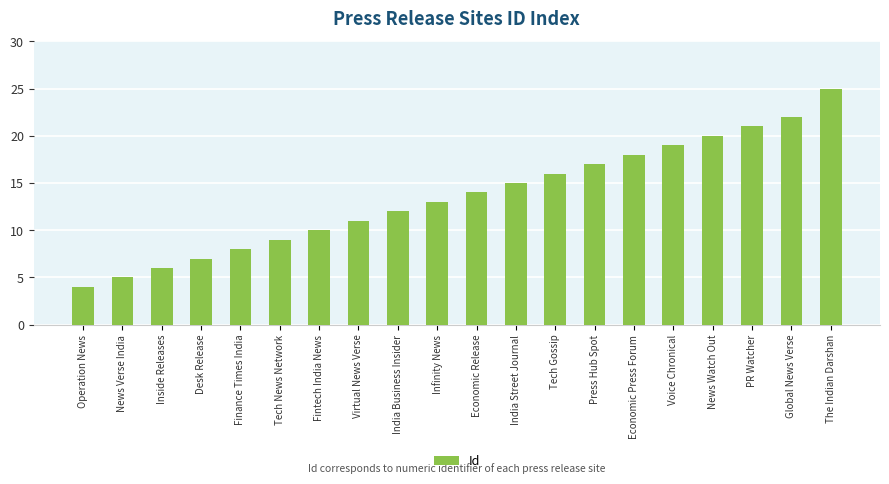

List the labels in order of value, largest first.

The Indian Darshan, Global News Verse, PR Watcher, News Watch Out, Voice Chronical, Economic Press Forum, Press Hub Spot, Tech Gossip, India Street Journal, Economic Release, Infinity News, India Business Insider, Virtual News Verse, Fintech India News, Tech News Network, Finance Times India, Desk Release, Inside Releases, News Verse India, Operation News